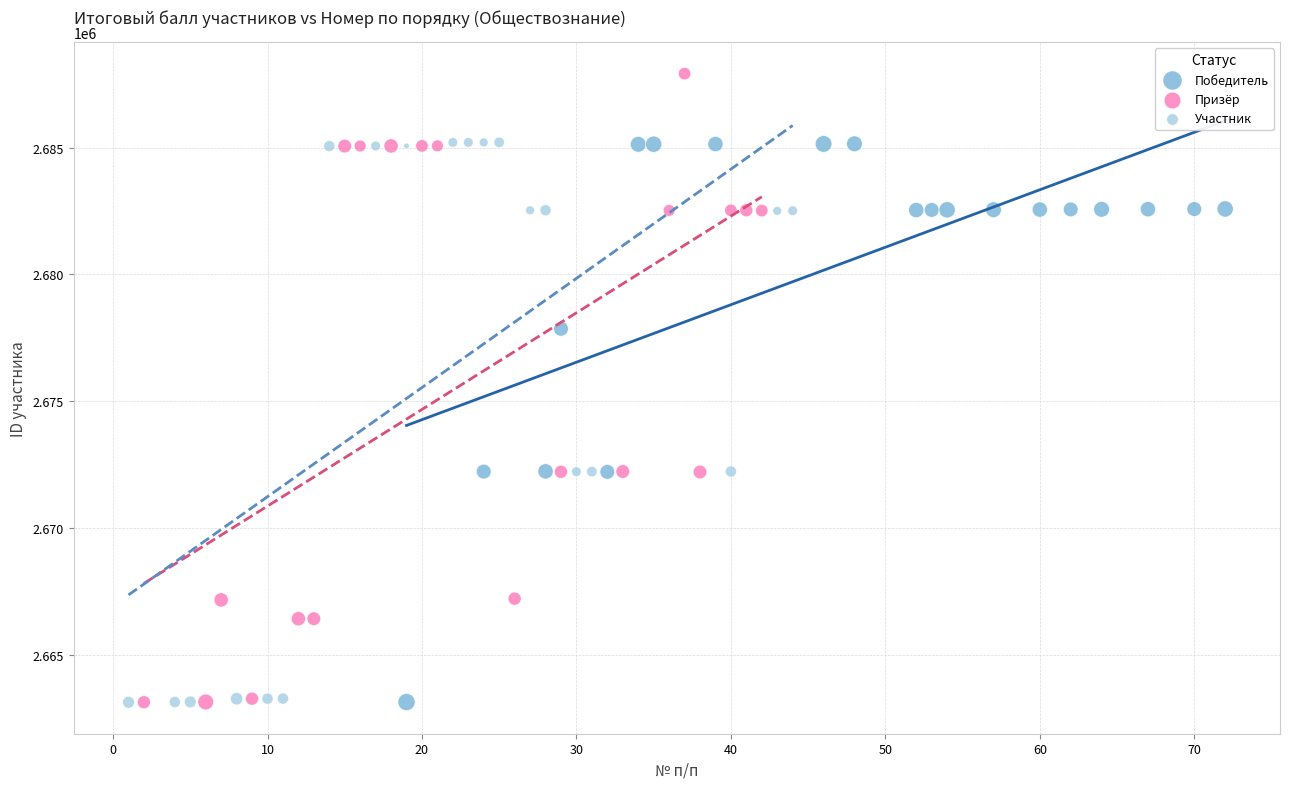

Which series has the widest spread of Y values?

Призёр